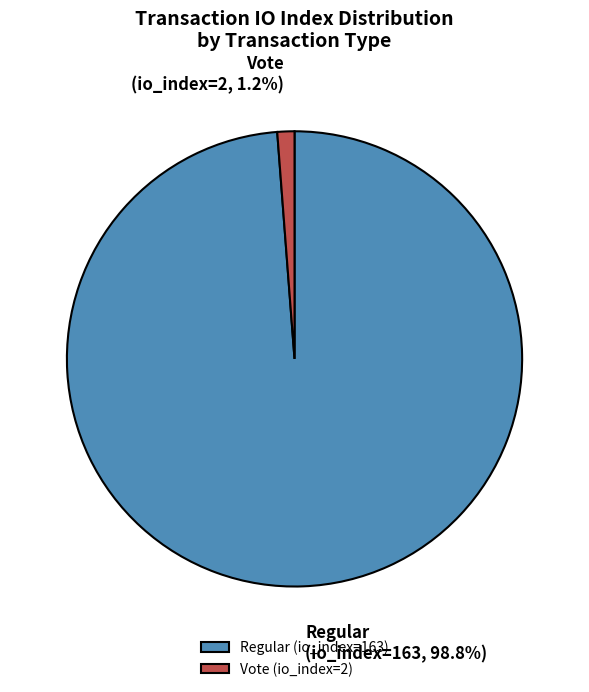

To the nearest percent, what portion does Vote (io_index=2) represent?

1%